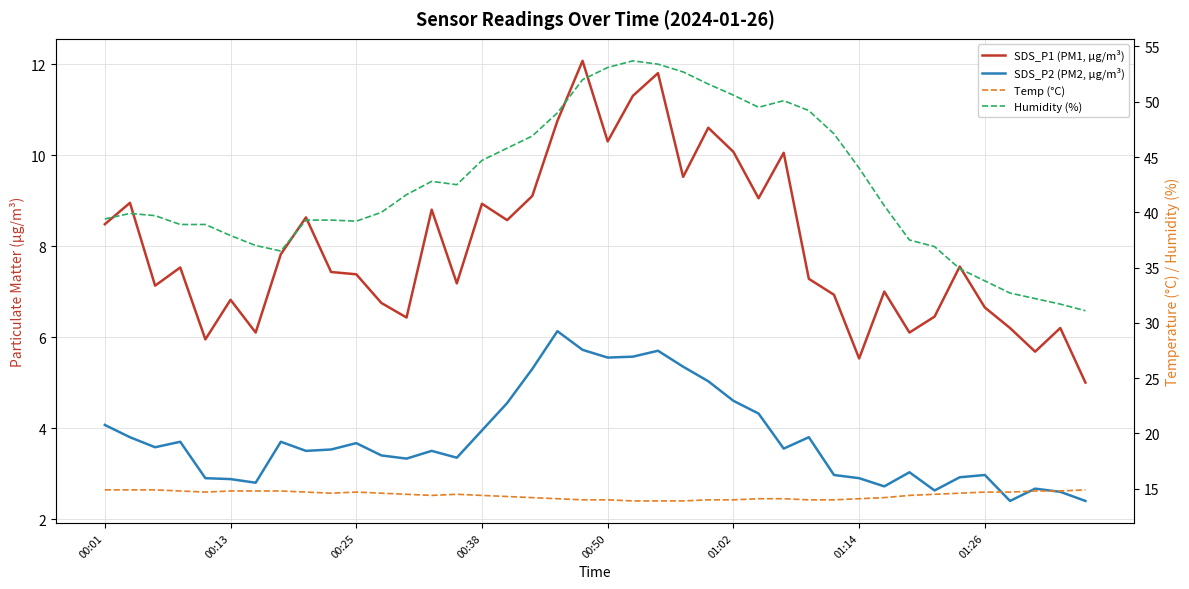

At 23, list the series in order from smallest to largest.

SDS_P2 (PM2, µg/m³), SDS_P1 (PM1, µg/m³), Temp (°C), Humidity (%)